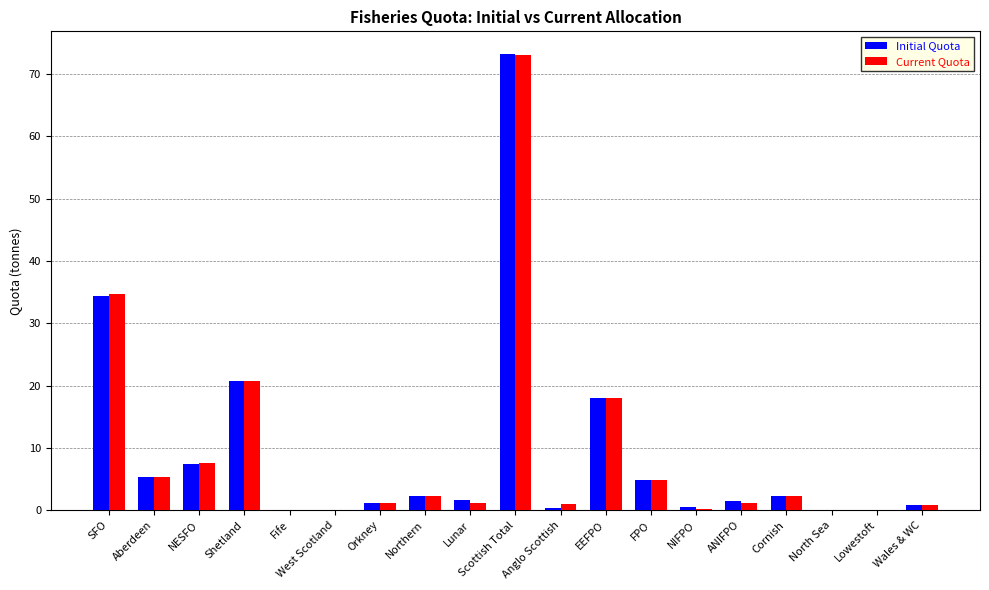

Is the value of Current Quota at EEFPO greater than the value of Initial Quota at NESFO?

Yes